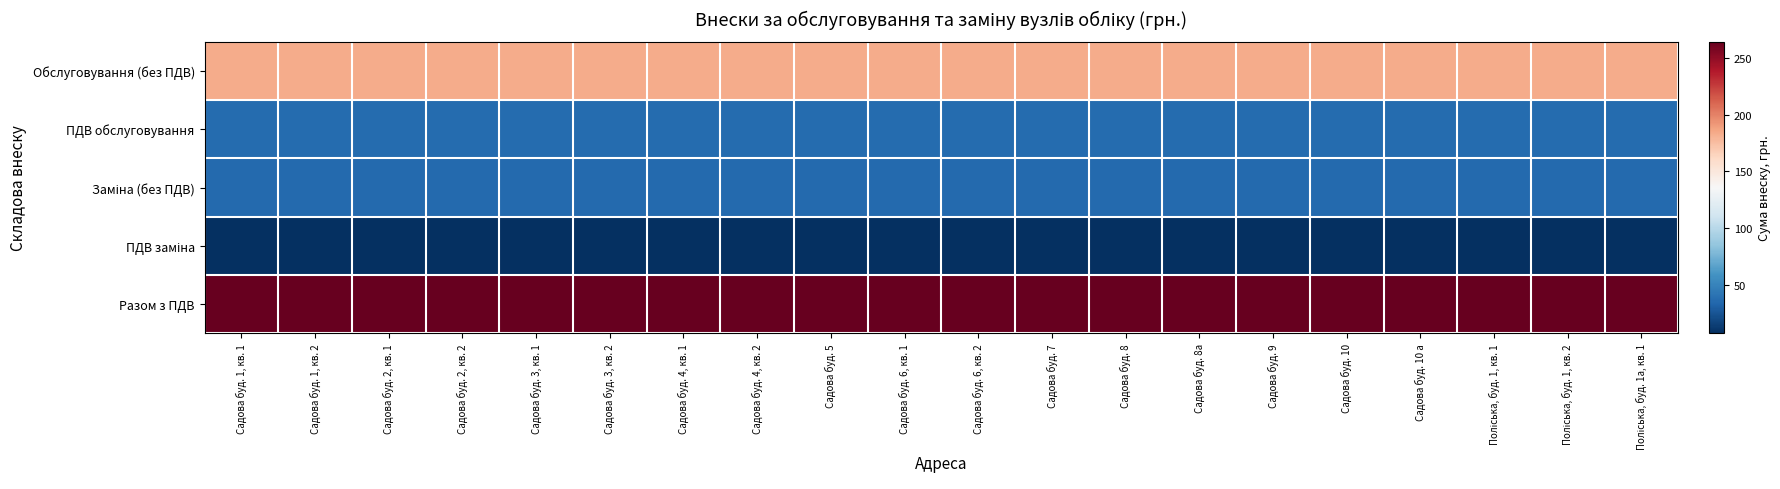

At which category is the sum across all series the highest?

Садова буд. 1, кв. 1